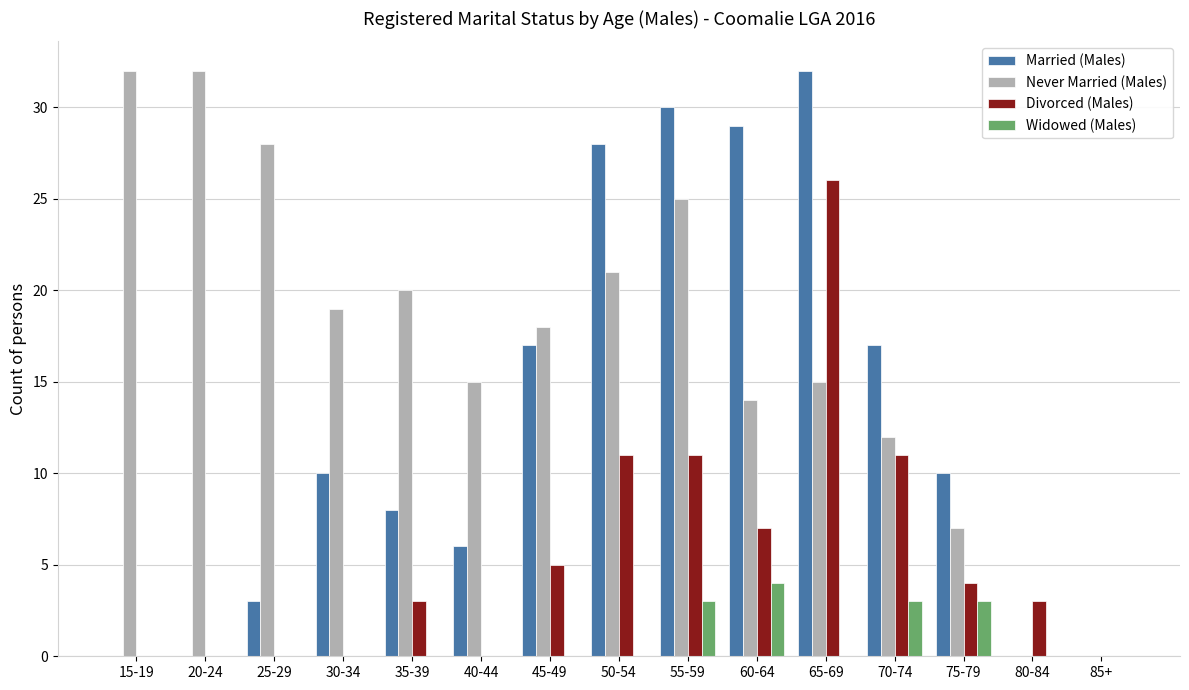

How many groups of bars are there?

15